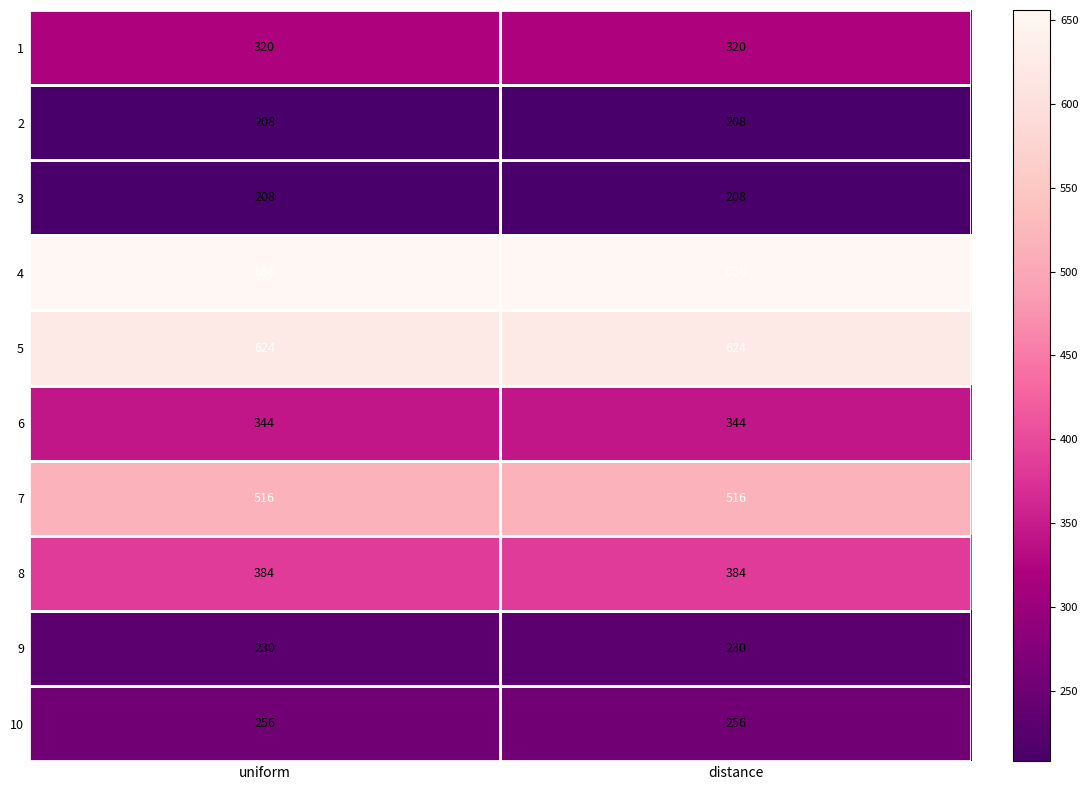

Is it true that 9 equals 230 at uniform?

True